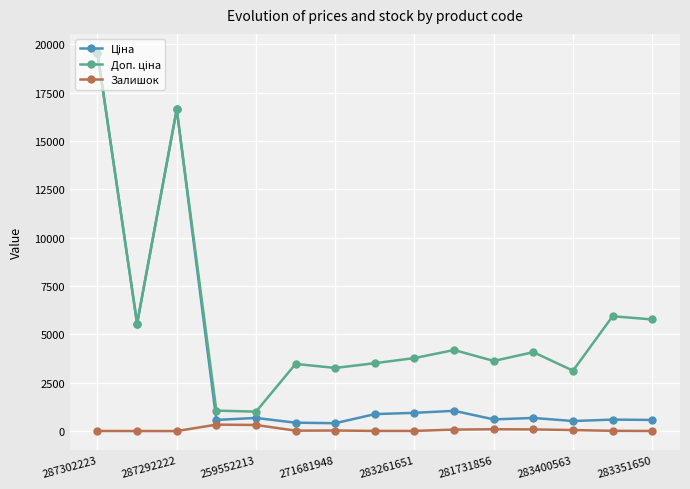

What is the maximum value shown in the chart?

19564.9